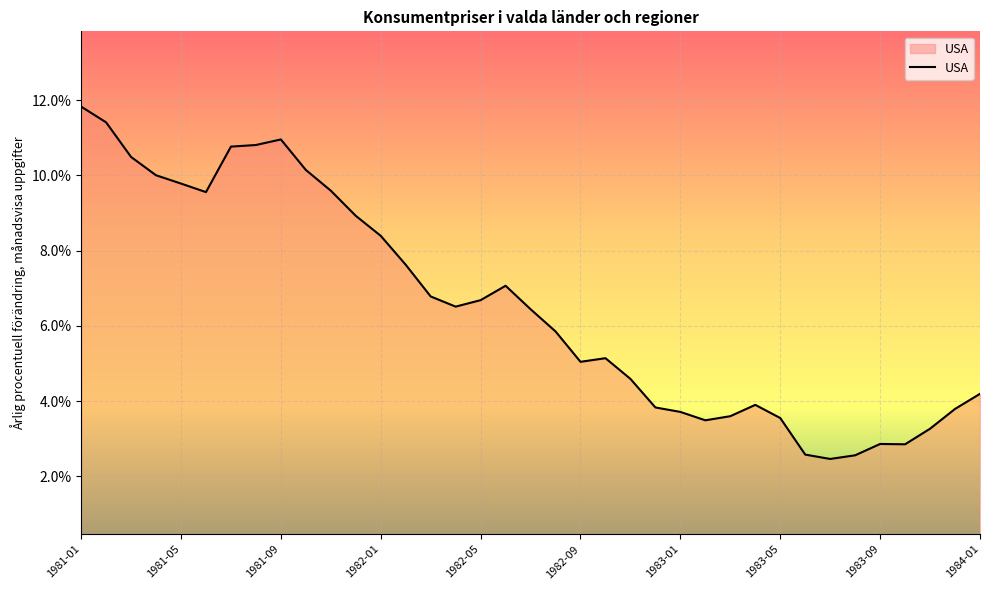

How many lines are shown in the chart?

1